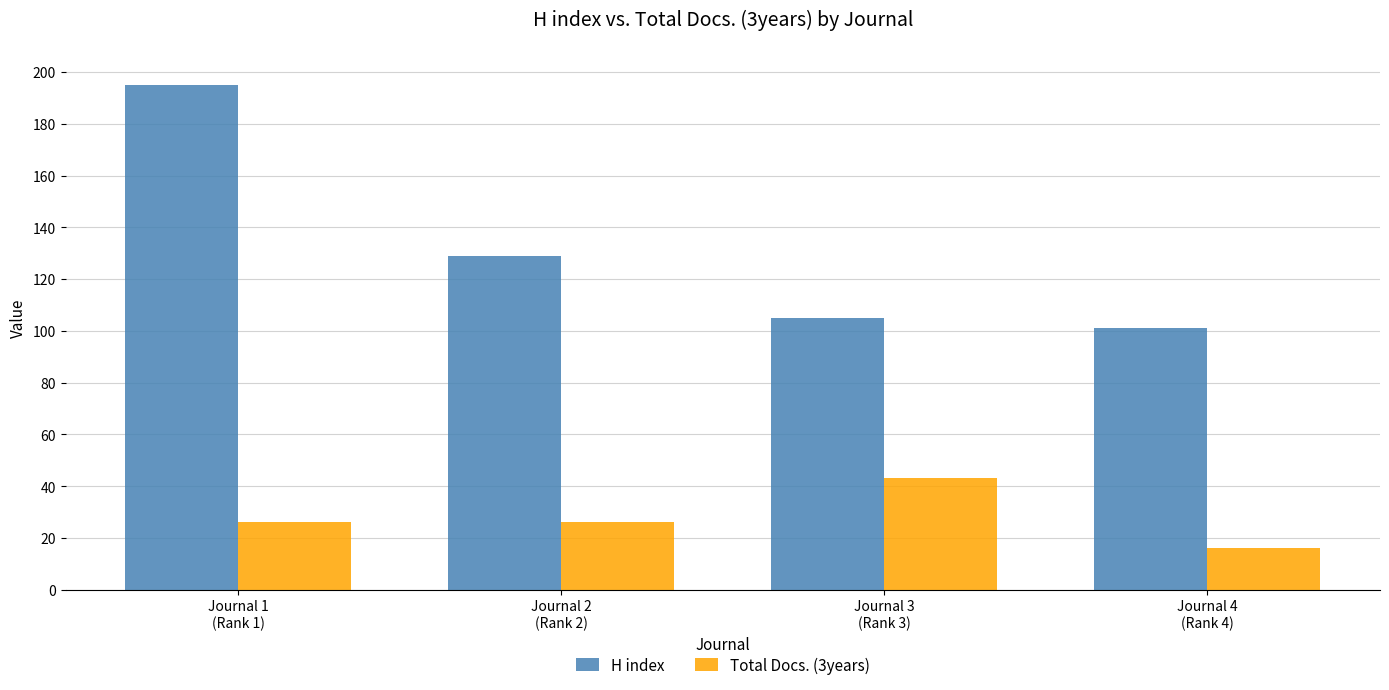

Which series has the largest total across all categories?

H index